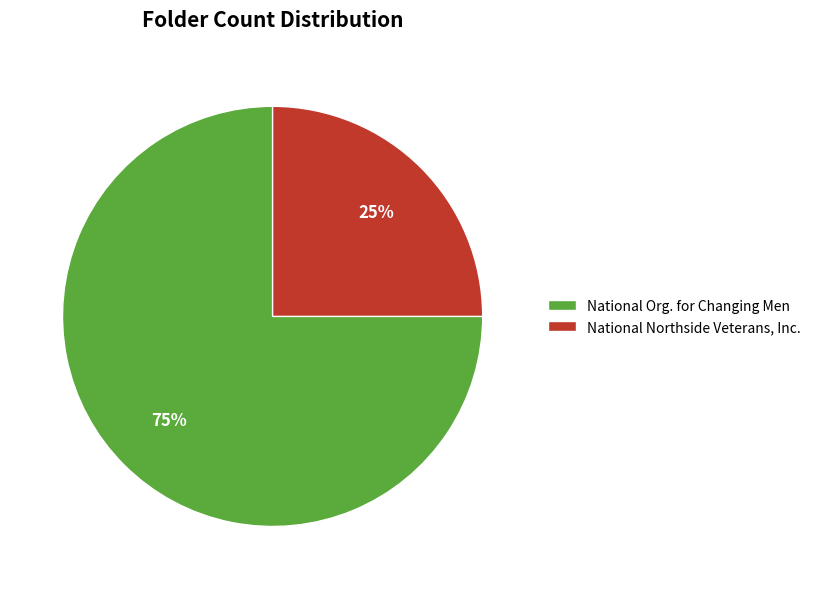

How many segments does this pie chart have?

2